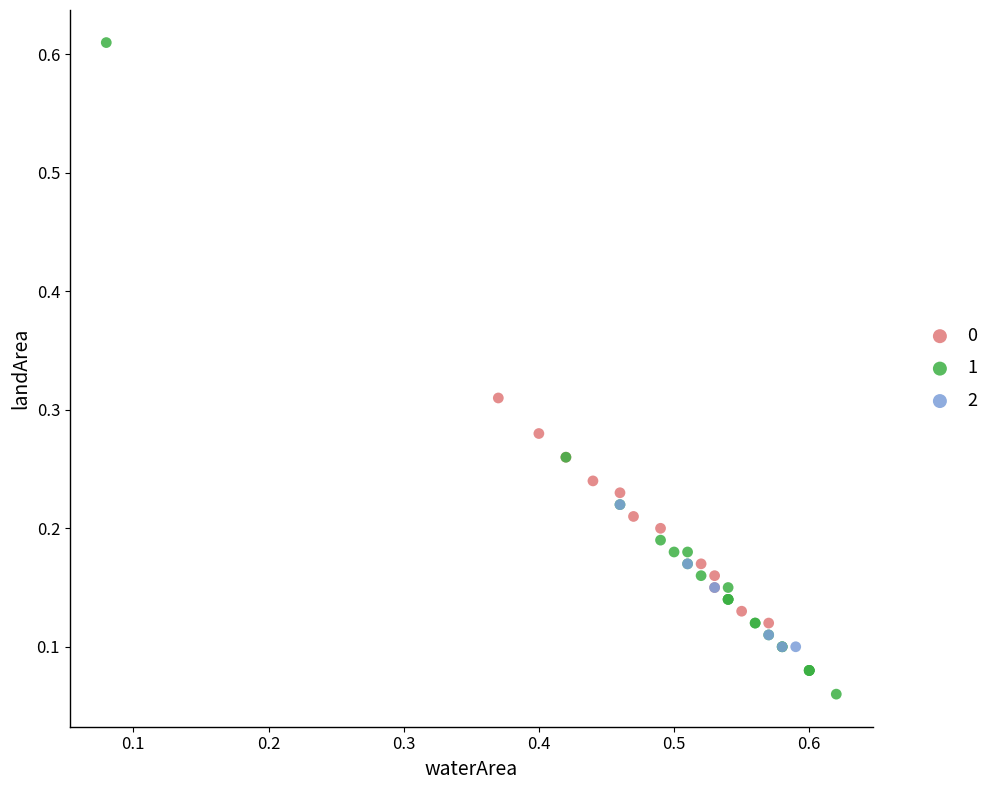

Which series reaches the minimum Y coordinate?

1